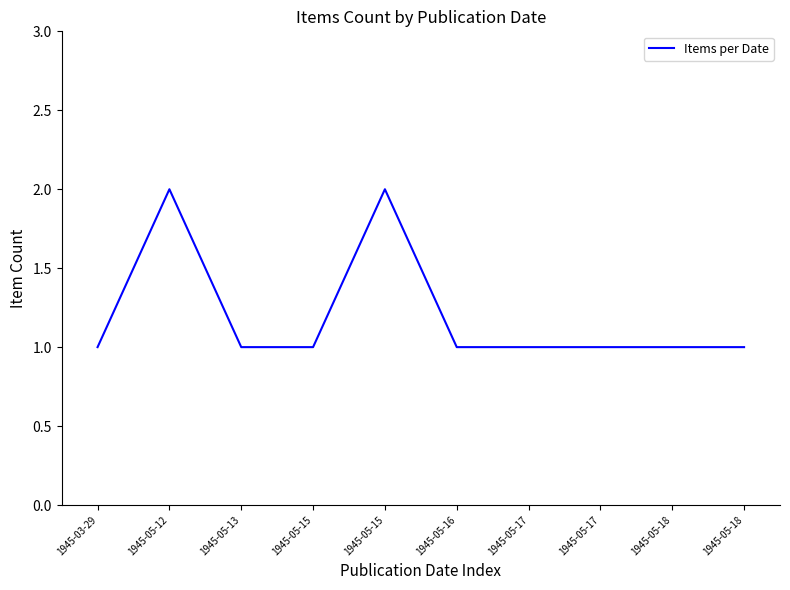

Where is the first local maximum?

1945-05-12